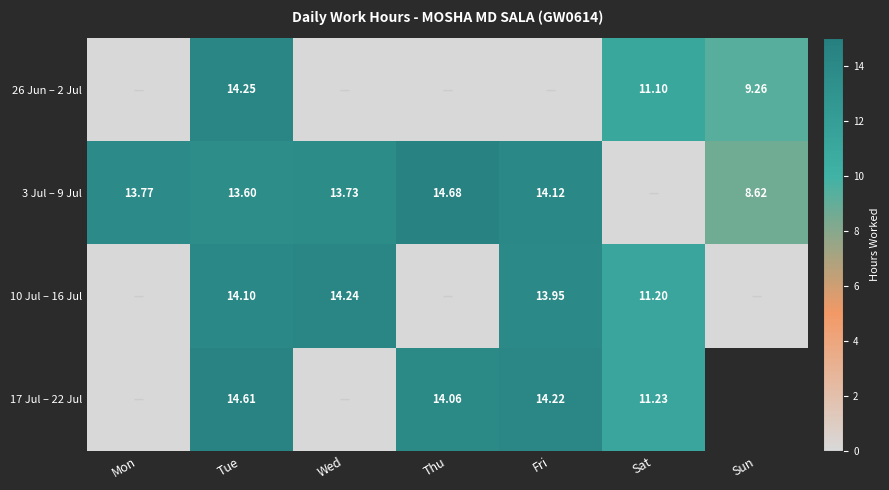

What is the total value across all series at Mon?

13.8